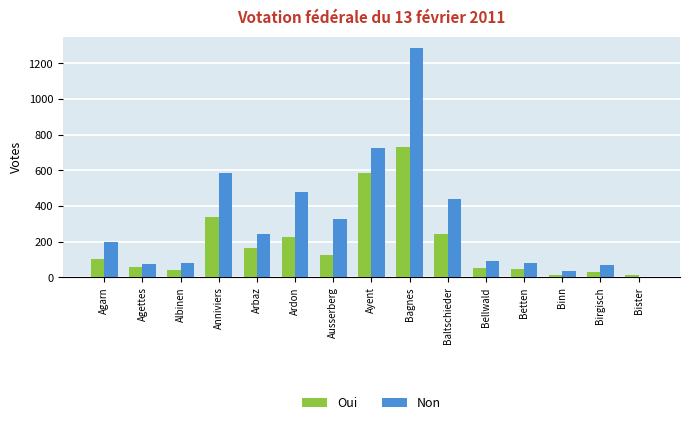

Where is Oui nearest to the value 372?

Anniviers